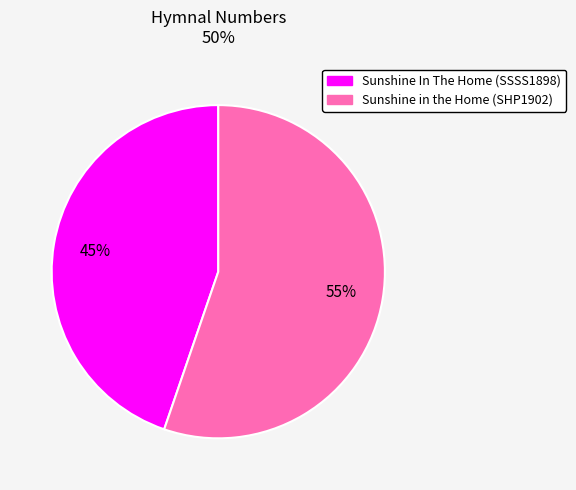

Is the sum of Sunshine In The Home (SSSS1898) and Sunshine in the Home (SHP1902) greater than half?

Yes